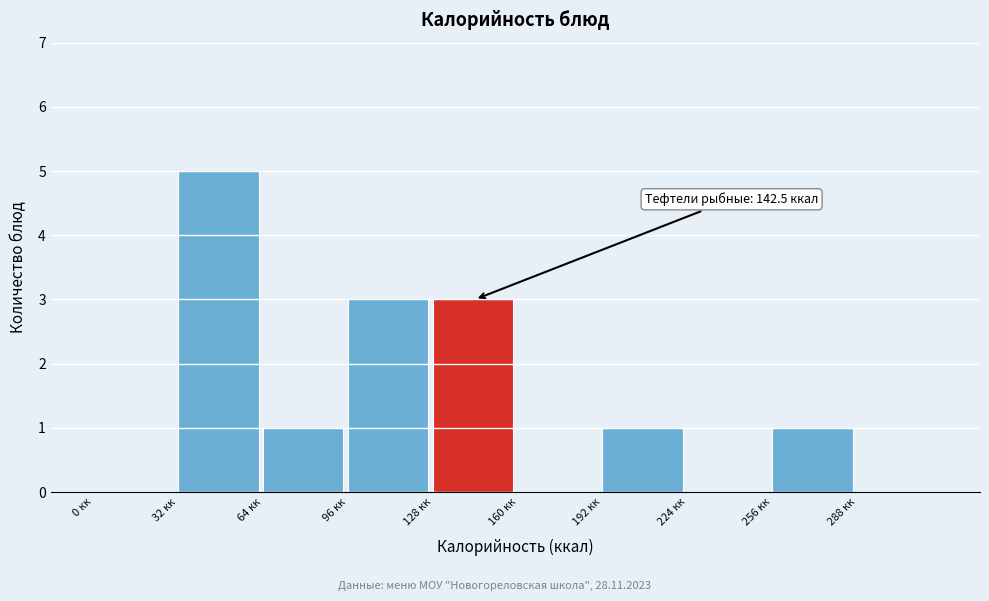

Which range on the x-axis has the tallest bar?

32 to 64